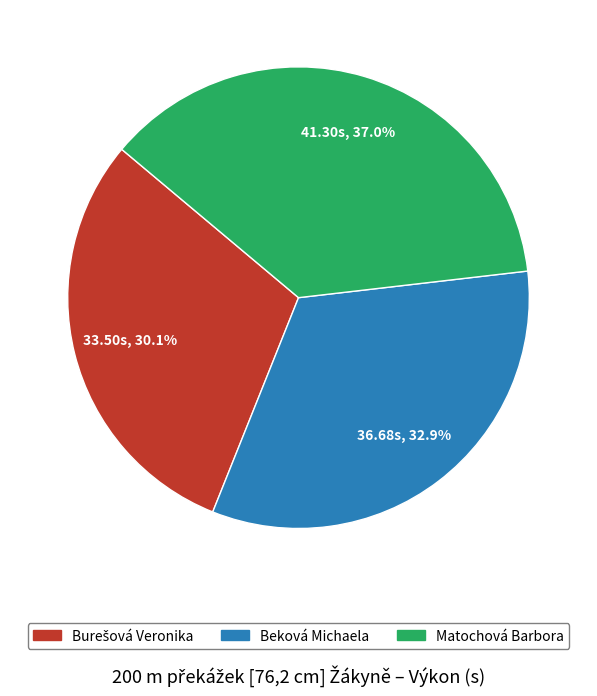

What percentage is NOT represented by Matochová Barbora?

63.0%